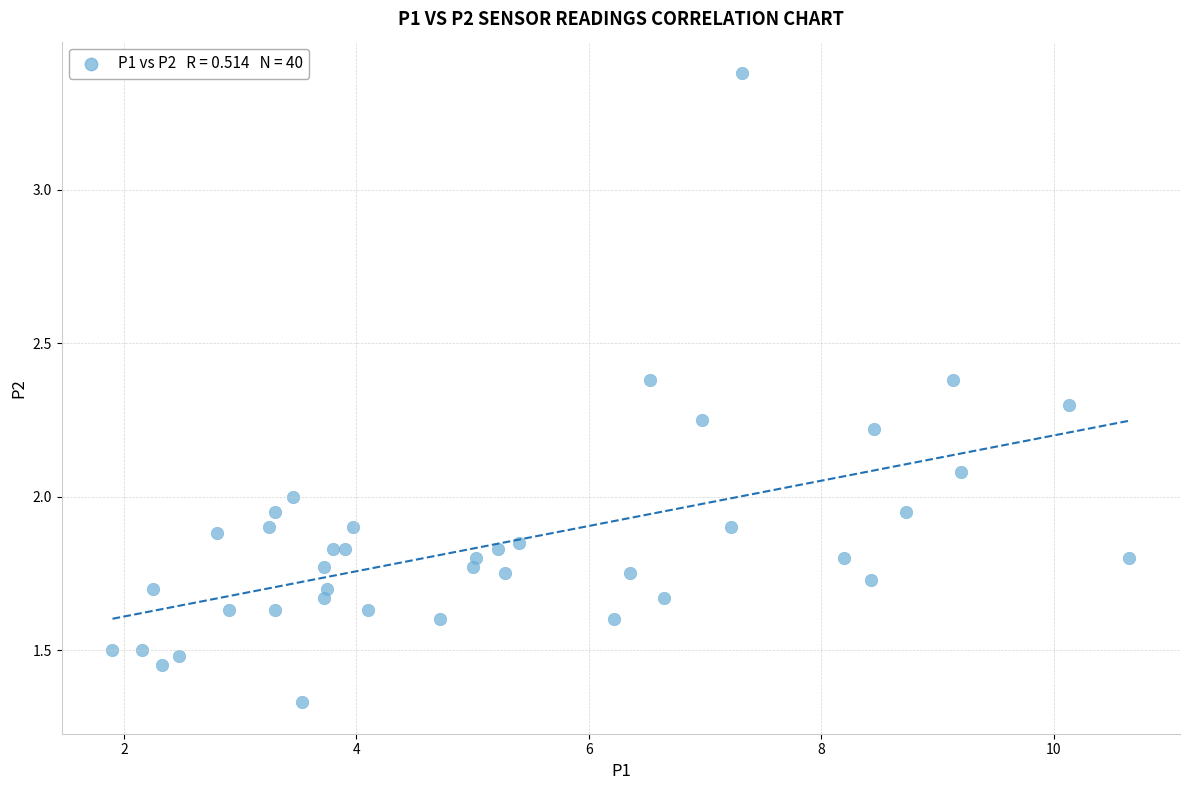

What is the range of X values (max minus min)?

8.8